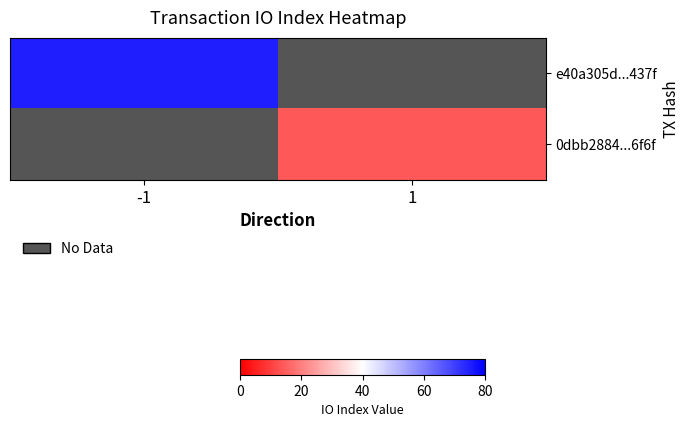

Read the 0dbb2884...6f6f value at 1.

14.0